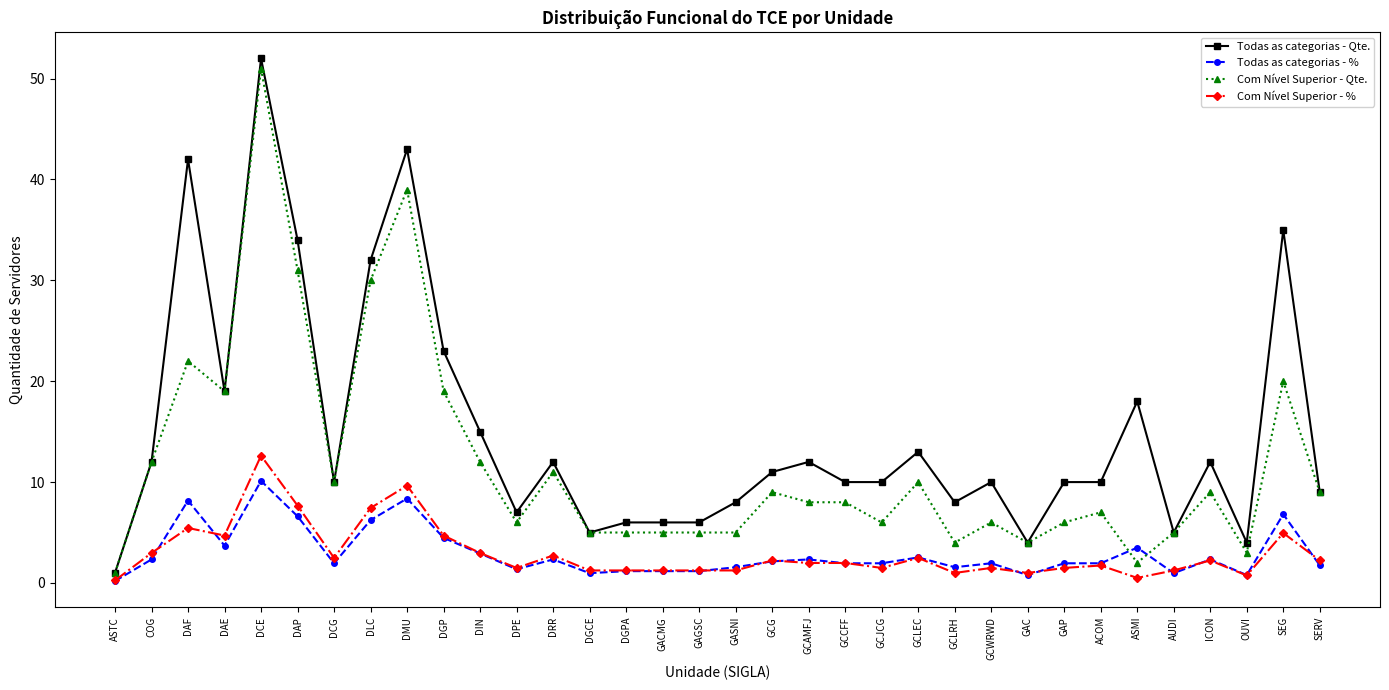

Which series changed the most between GCAMFJ and ACOM?

Todas as categorias - Qte.